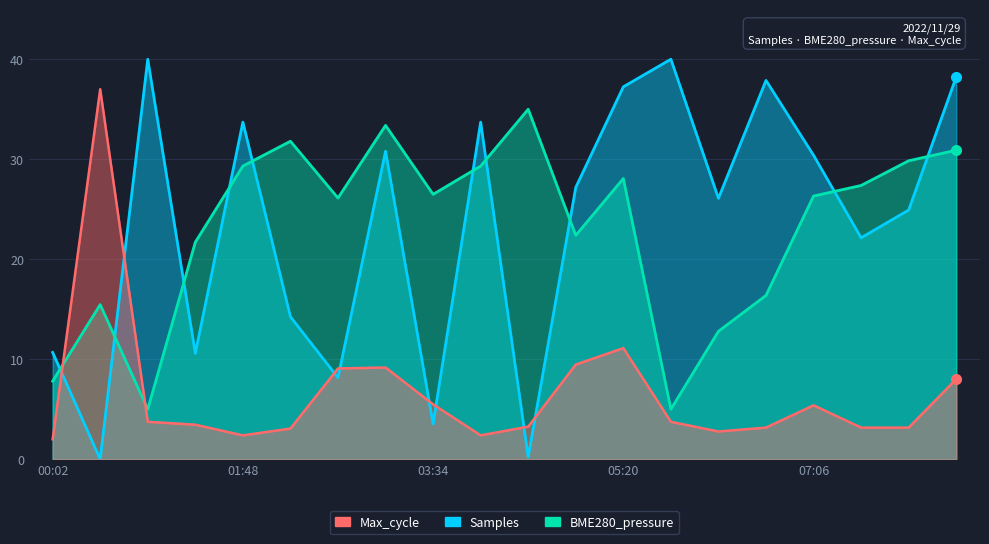

What is the maximum value for BME280_pressure?

35.0